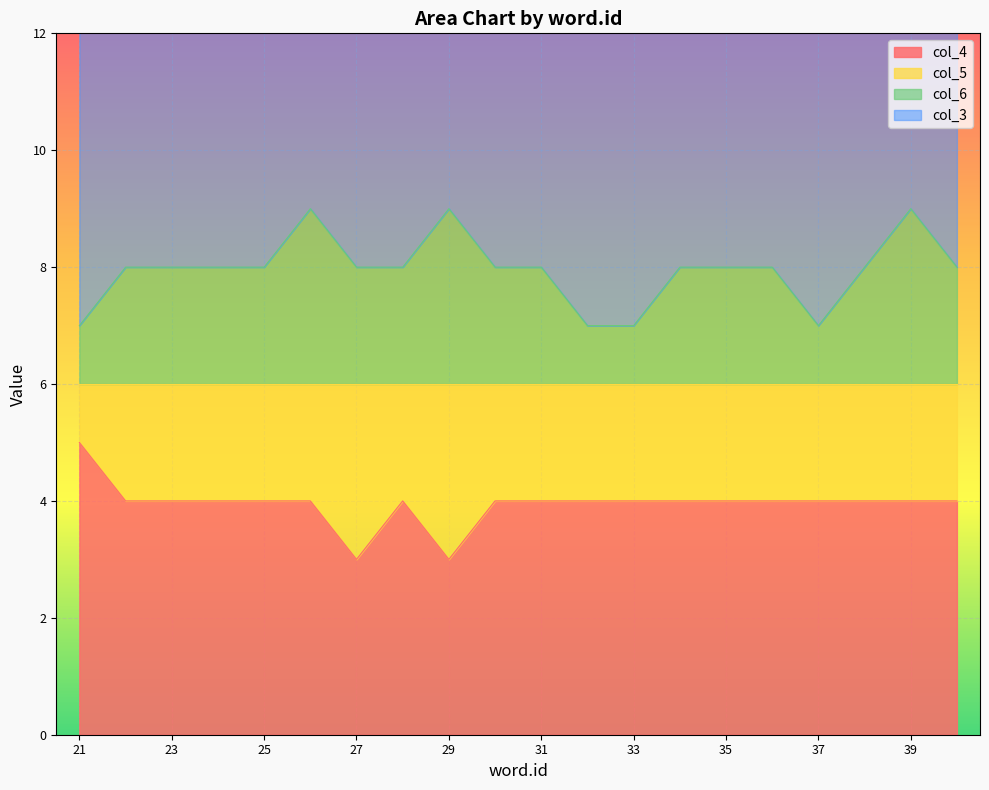

True or false: col_6 and col_4 cross at least once.

False